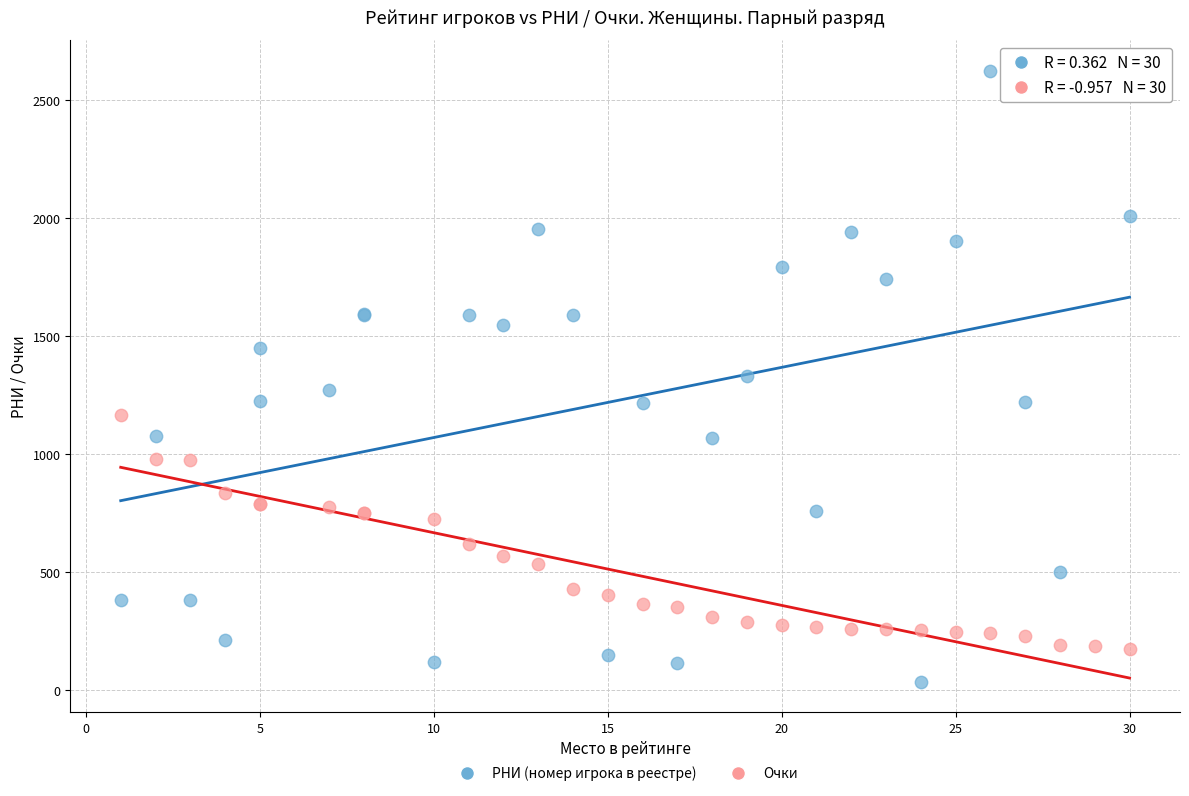

Which series contains the highest Y value?

РНИ (номер игрока в реестре)